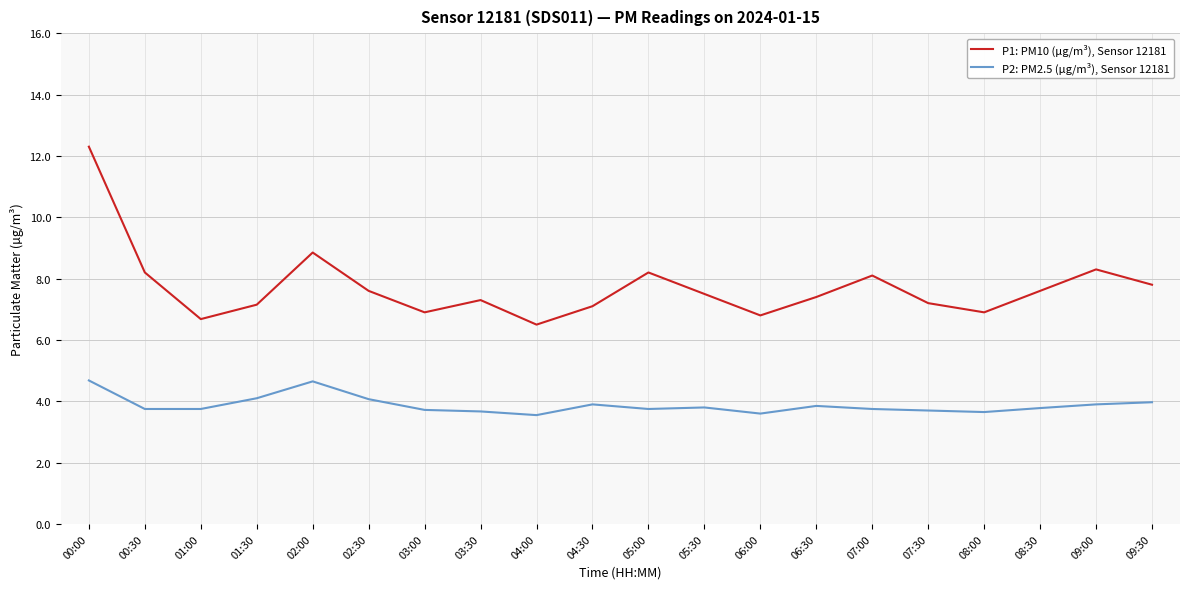

Which series has the largest range (max minus min)?

P1: PM10 (µg/m³), Sensor 12181